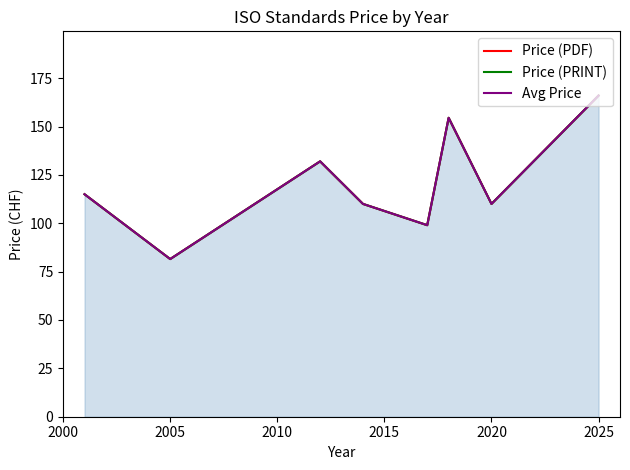

Does the chart display data point markers on the line(s)?

No